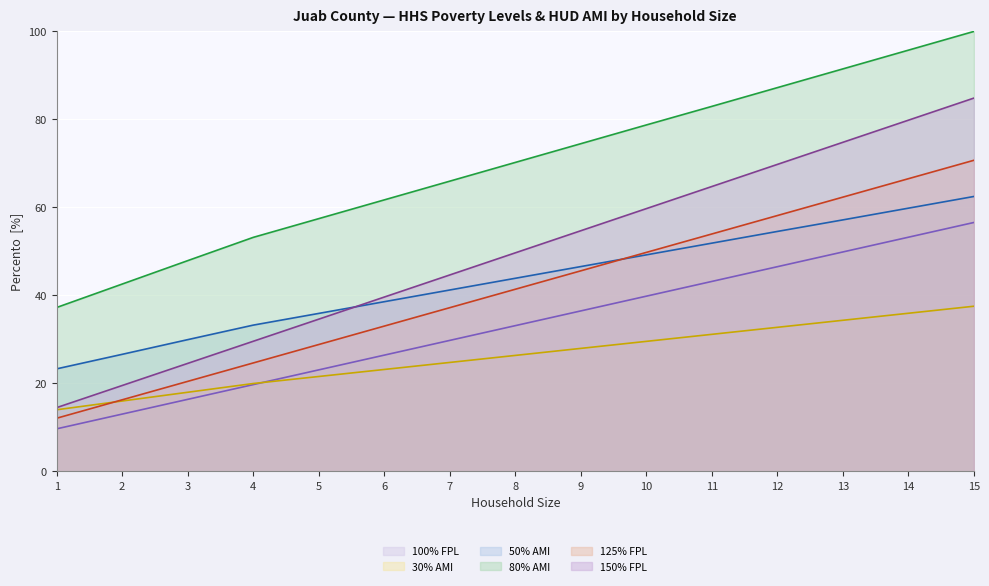

True or false: 30% AMI and 50% AMI cross at least once.

False